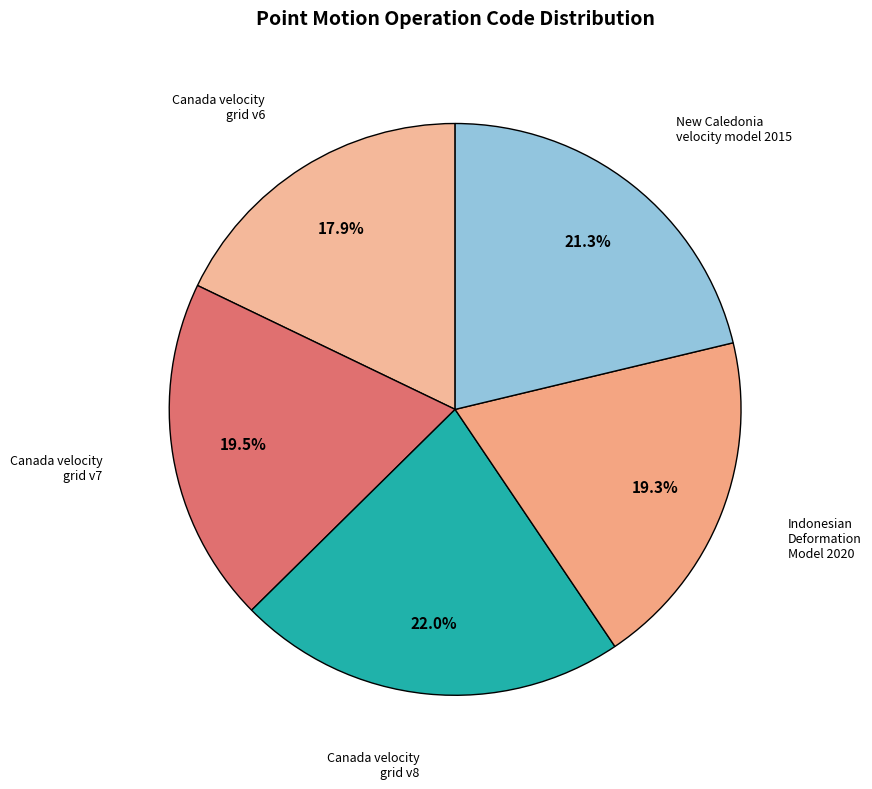

Which category has the biggest portion of the pie?

Canada velocity grid v8